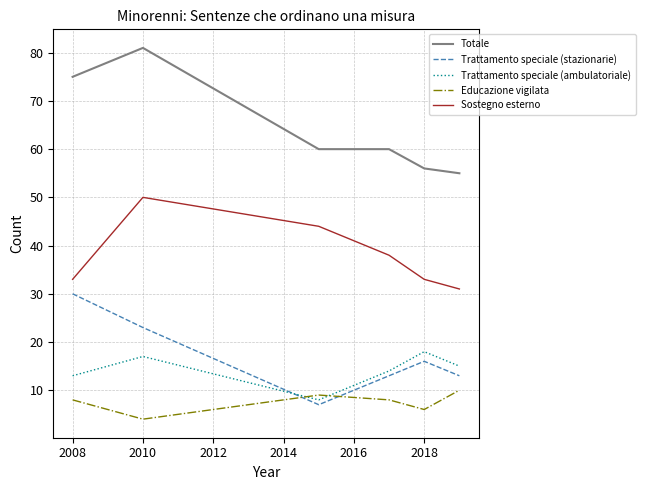

Which series has the largest total across all categories?

Totale